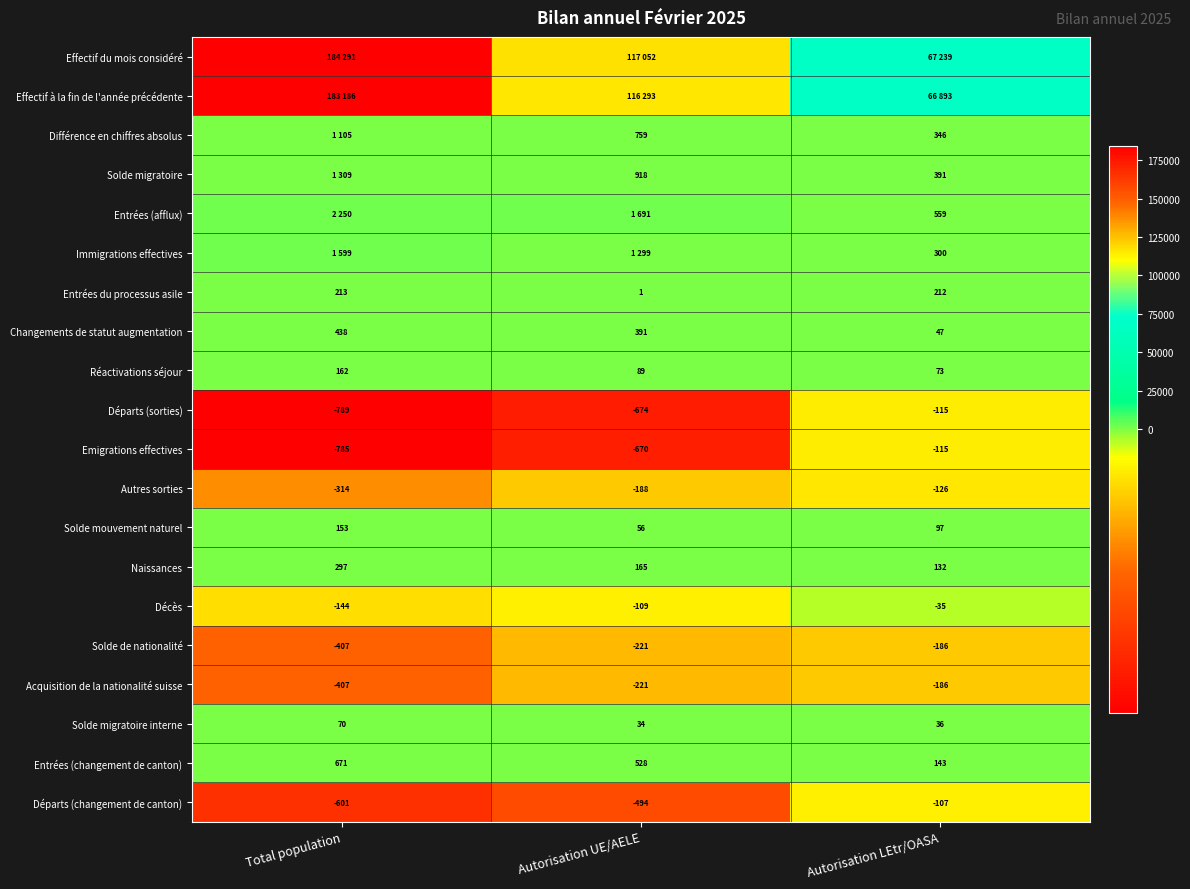

What is the average value of the Entrées (changement de canton) series?

447